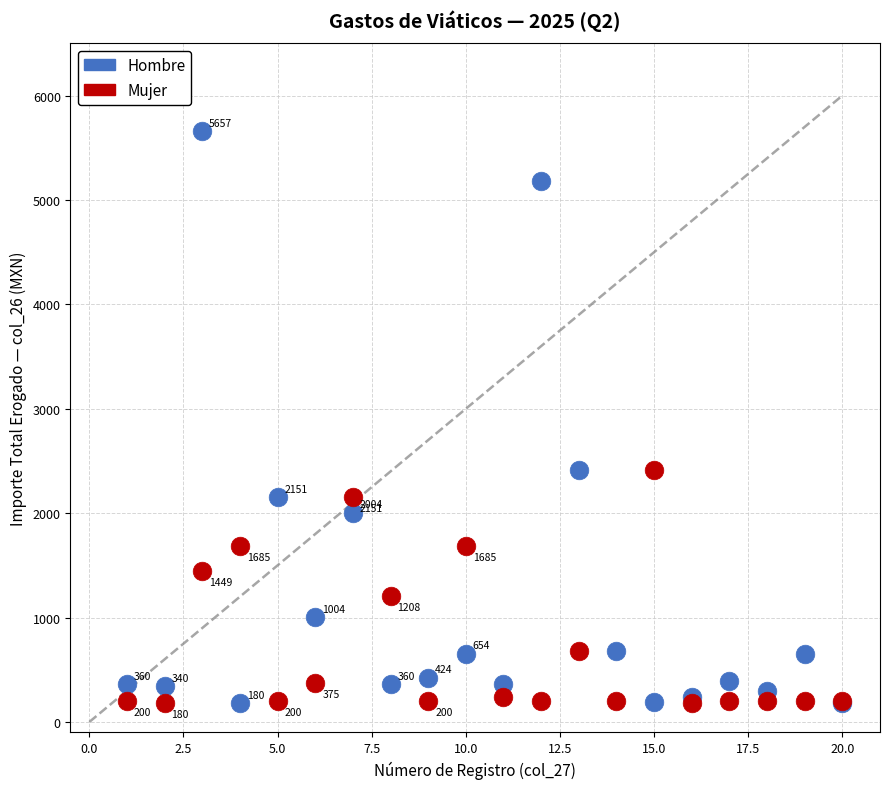

What are all the series names shown in the legend?

Hombre, Mujer